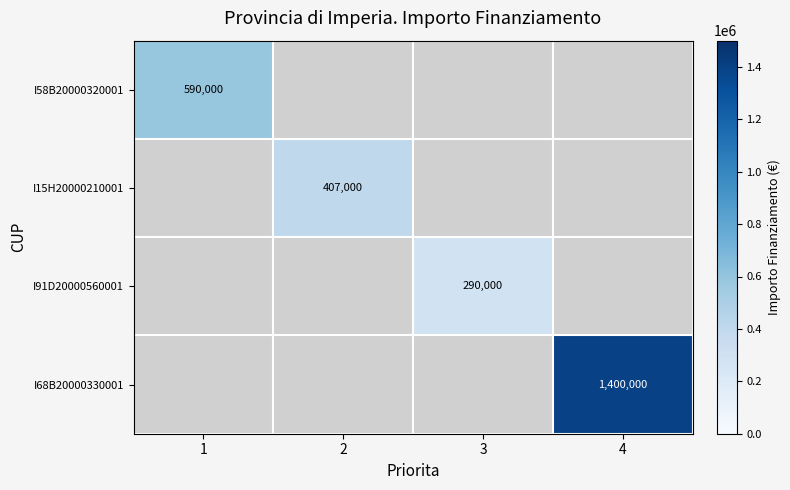

At how many categories does at least one series exceed 375335?

3